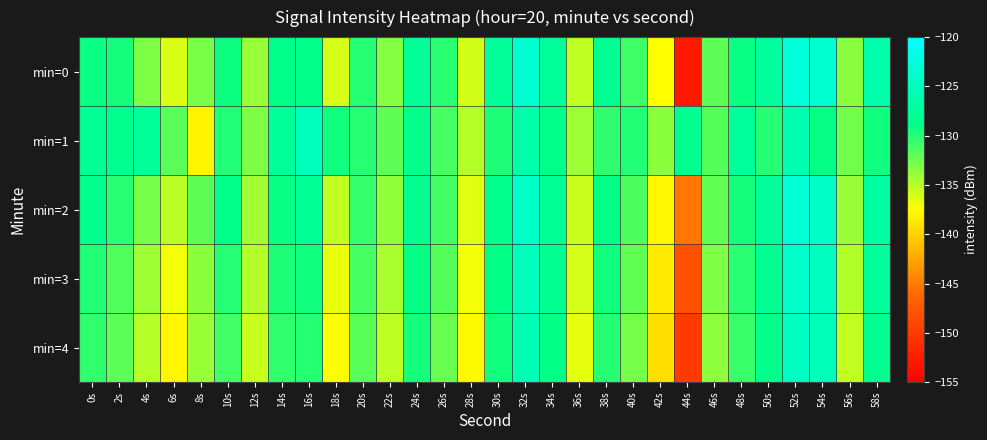

Reading left to right, extract all data points from this chart.

min=0: 0s=-129.2	2s=-129.5	4s=-133.0	6s=-136.2	8s=-132.9	10s=-129.3	12s=-134.0	14s=-128.7	16s=-128.7	18s=-136.1	20s=-130.1	22s=-133.3	24s=-127.7	26s=-130.2	28s=-136.0	30s=-127.6	32s=-123.5	34s=-127.5	36s=-135.2	38s=-128.0	40s=-130.9	42s=-137.5	44s=-152.8	46s=-131.9	48s=-129.0	50s=-127.0	52s=-122.8	54s=-123.5	56s=-133.4	58s=-126.0
min=1: 0s=-127.8	2s=-128.3	4s=-127.6	6s=-131.9	8s=-138.2	10s=-129.9	12s=-133.1	14s=-127.6	16s=-124.8	18s=-129.3	20s=-130.0	22s=-132.0	24s=-128.5	26s=-131.2	28s=-135.0	30s=-129.8	32s=-126.3	34s=-128.7	36s=-134.1	38s=-130.5	40s=-129.9	42s=-133.4	44s=-128.2	46s=-131.7	48s=-127.4	50s=-130.1	52s=-125.8	54s=-128.9	56s=-132.6	58s=-129.3
min=2: 0s=-128.5	2s=-130.2	4s=-132.8	6s=-135.1	8s=-131.9	10s=-128.7	12s=-134.3	14s=-129.1	16s=-127.8	18s=-135.4	20s=-130.6	22s=-133.8	24s=-128.2	26s=-131.0	28s=-136.5	30s=-128.3	32s=-124.1	34s=-127.9	36s=-135.7	38s=-128.8	40s=-131.4	42s=-138.0	44s=-145.2	46s=-132.1	48s=-129.5	50s=-127.3	52s=-123.2	54s=-124.0	56s=-134.0	58s=-126.8
min=3: 0s=-129.9	2s=-131.5	4s=-134.2	6s=-137.0	8s=-133.4	10s=-130.1	12s=-135.0	14s=-129.8	16s=-129.3	18s=-136.8	20s=-131.2	22s=-134.5	24s=-128.9	26s=-131.7	28s=-137.2	30s=-128.8	32s=-124.9	34s=-128.2	36s=-136.0	38s=-129.4	40s=-132.1	42s=-138.7	44s=-148.0	46s=-133.0	48s=-130.2	50s=-128.0	52s=-123.9	54s=-124.7	56s=-134.8	58s=-127.5
min=4: 0s=-130.5	2s=-132.0	4s=-135.0	6s=-138.0	8s=-134.0	10s=-131.0	12s=-135.7	14s=-130.4	16s=-130.0	18s=-137.5	20s=-131.8	22s=-135.2	24s=-129.5	26s=-132.4	28s=-137.9	30s=-129.4	32s=-125.5	34s=-128.8	36s=-136.6	38s=-130.0	40s=-132.8	42s=-139.3	44s=-150.0	46s=-133.6	48s=-130.8	50s=-128.6	52s=-124.5	54s=-125.3	56s=-135.4	58s=-128.1